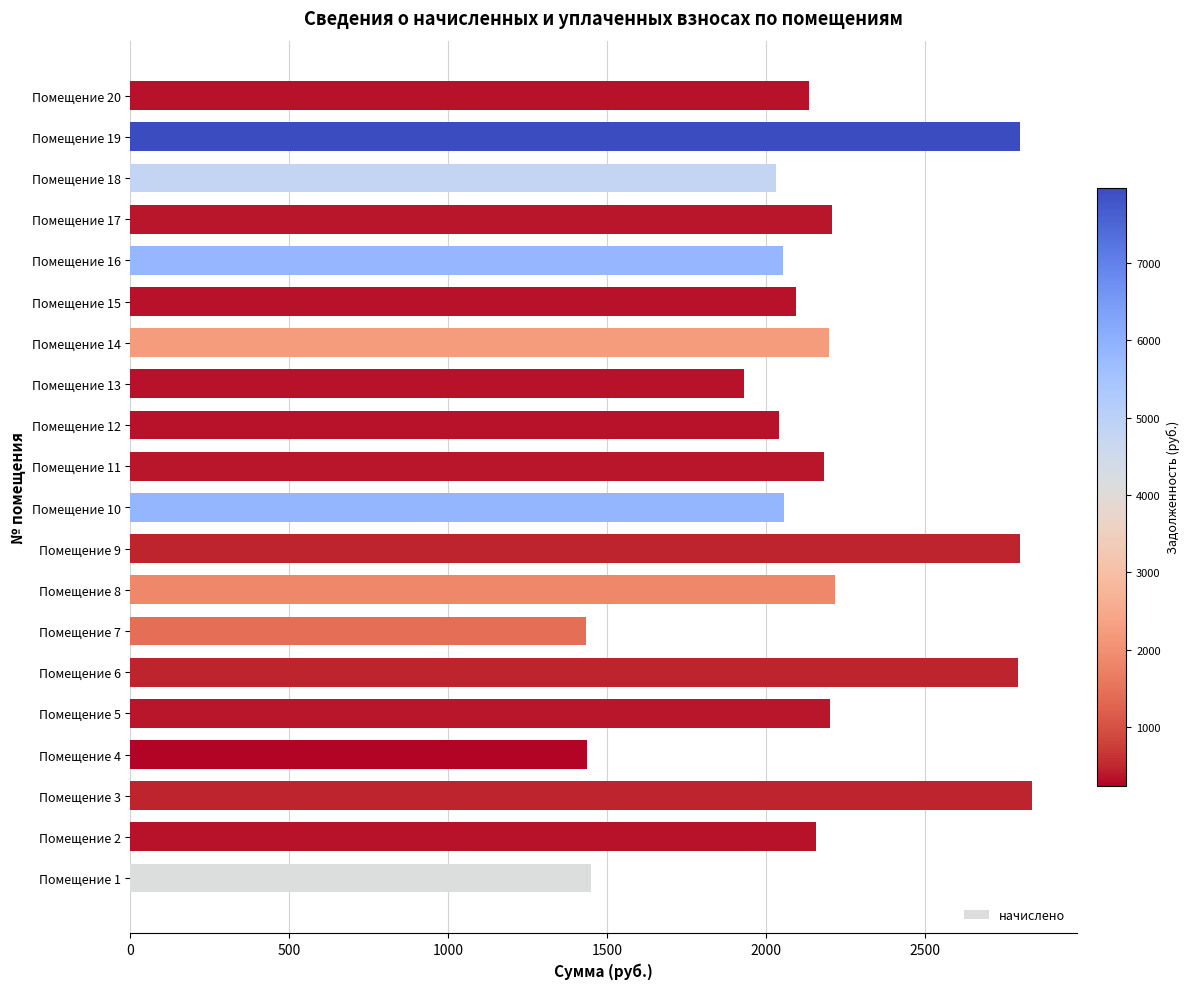

The value at Помещение 3 is 1145.6. True or false?

False